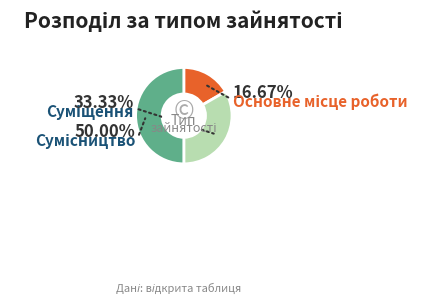

True or false: Основне місце роботи accounts for 5% of the total.

False